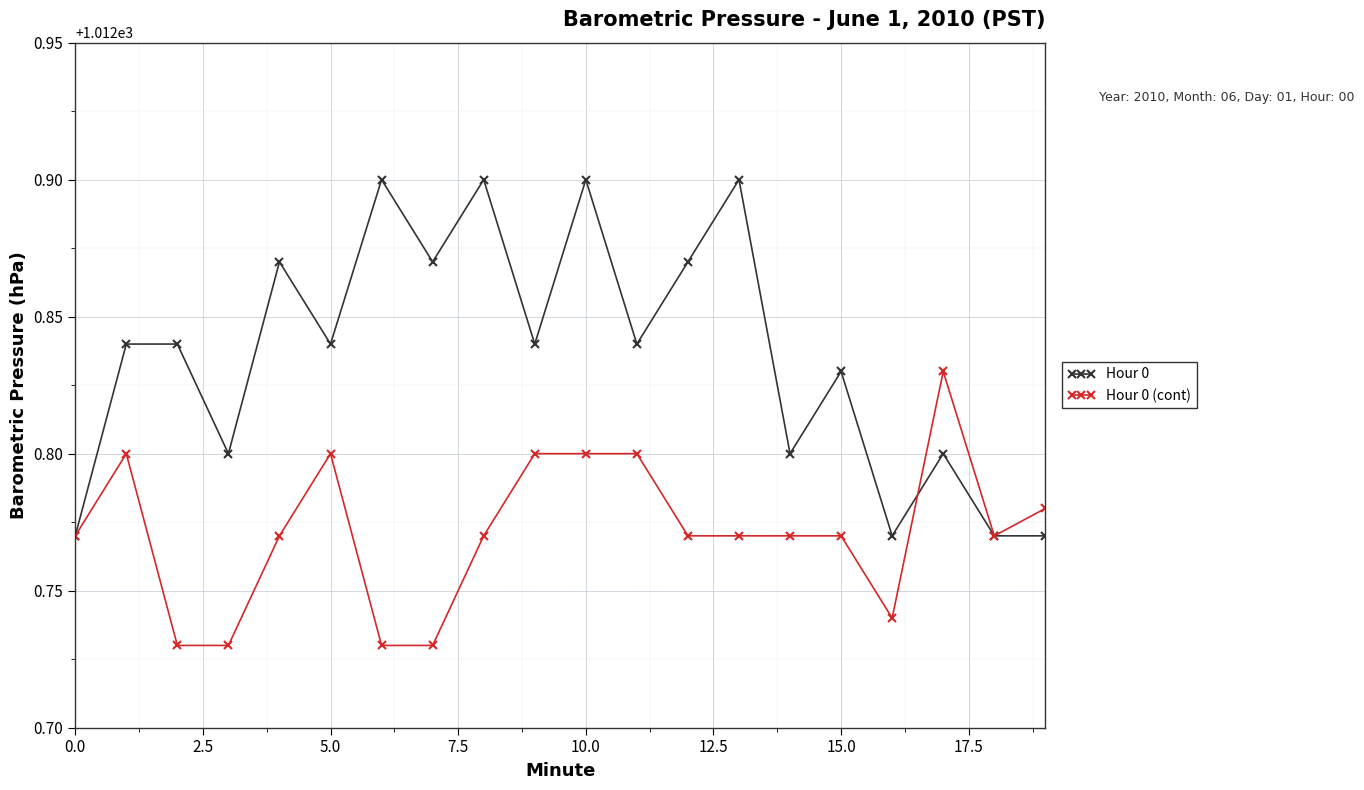

Which series has the largest total across all categories?

Hour 0